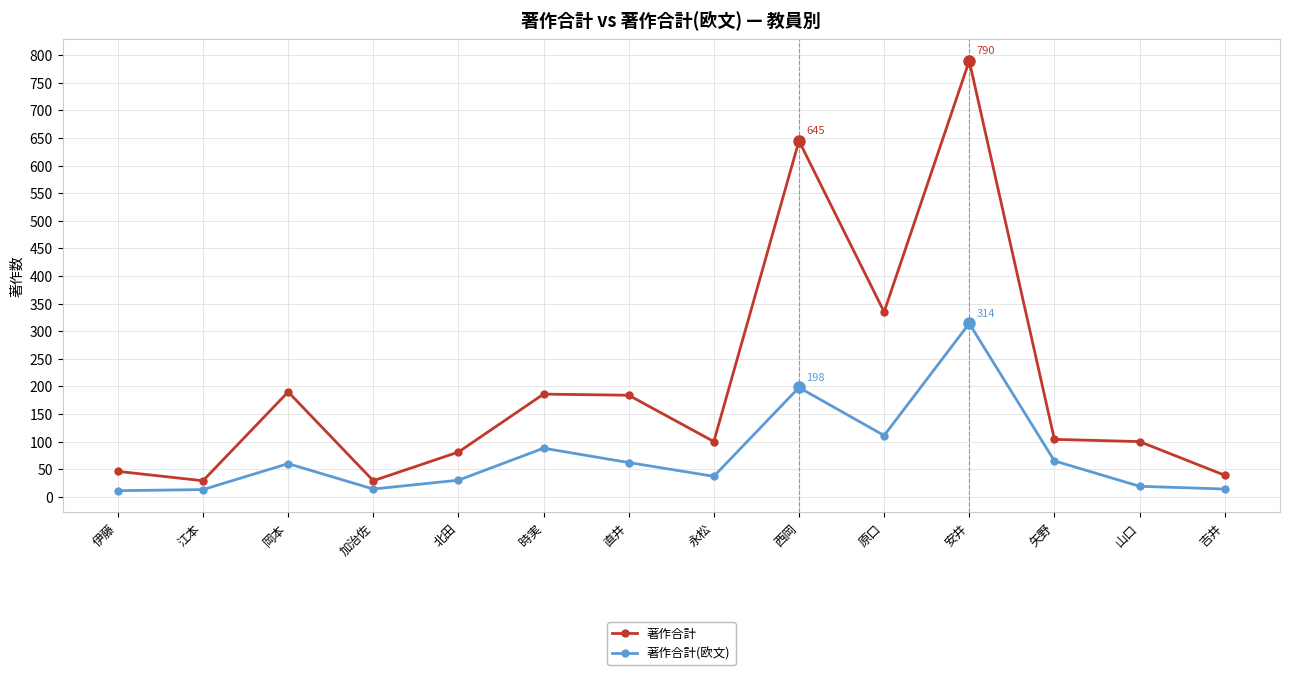

The 著作合計 series shows 81 at 北田. True or false?

True